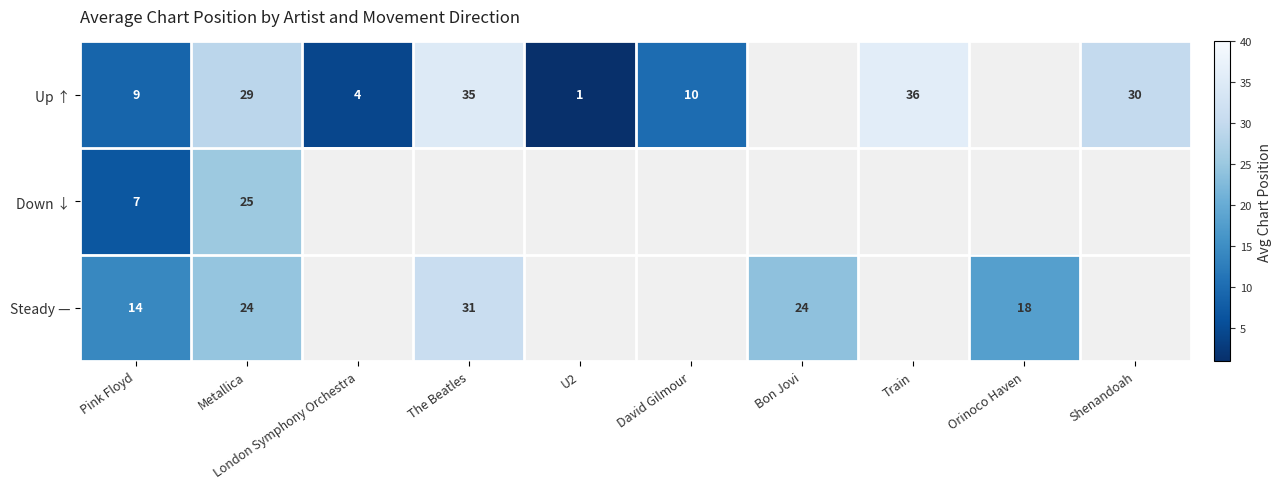

True or false: Up ↑ has a value of 5 at David Gilmour.

False